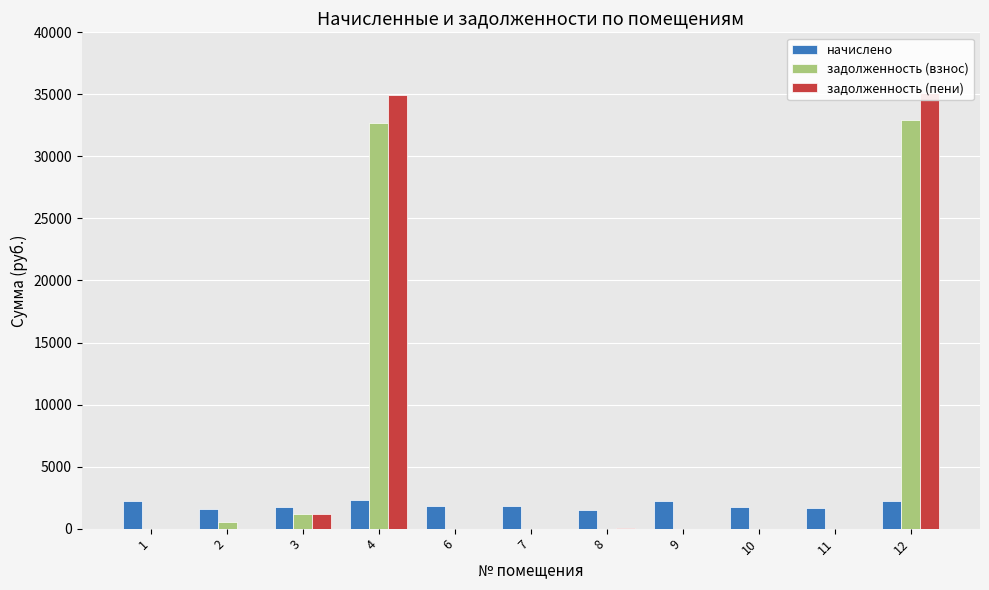

What is the difference between the maximum and second lowest values in the задолженность (взнос) series?

32932.7